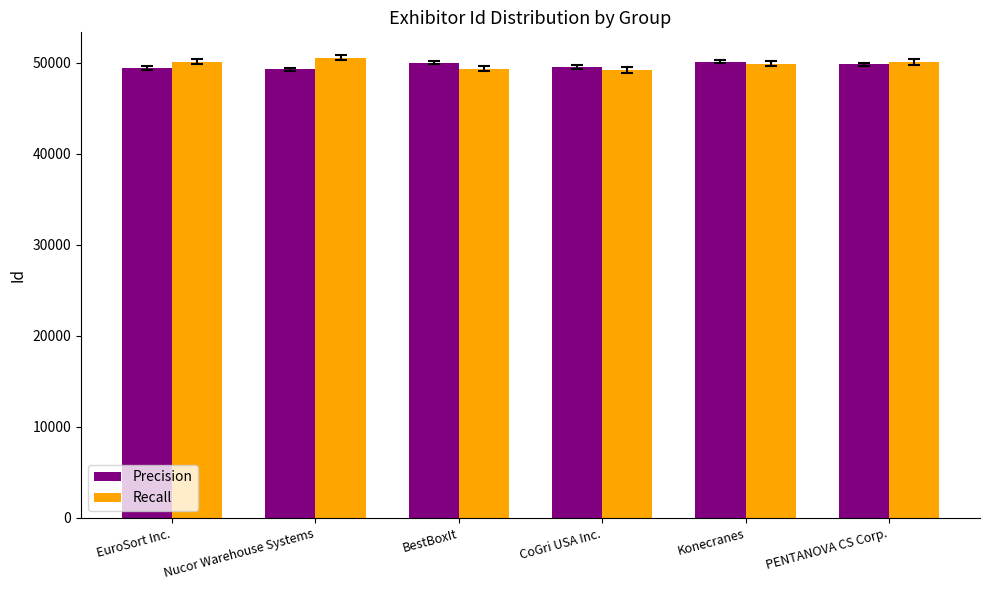

True or false: Precision has a value of 49266 at Nucor Warehouse Systems.

True